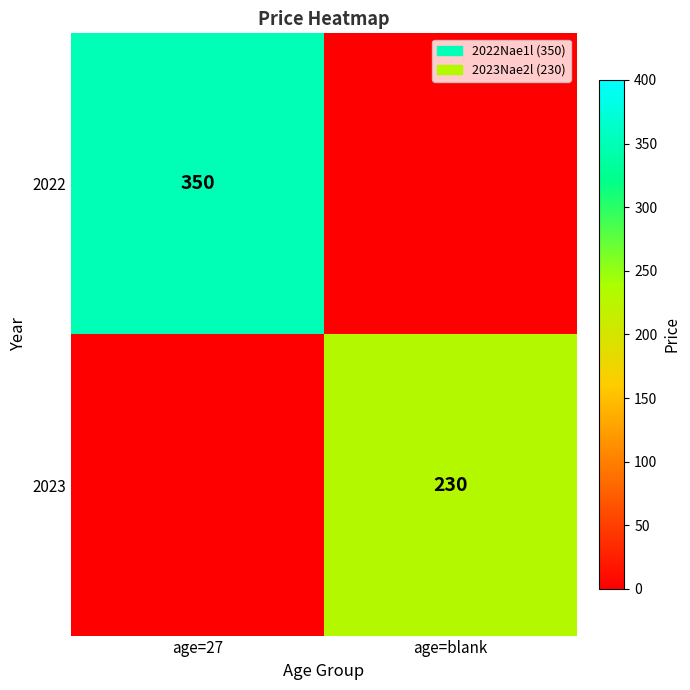

The value of 2023 at age=blank is 230. True or false?

True